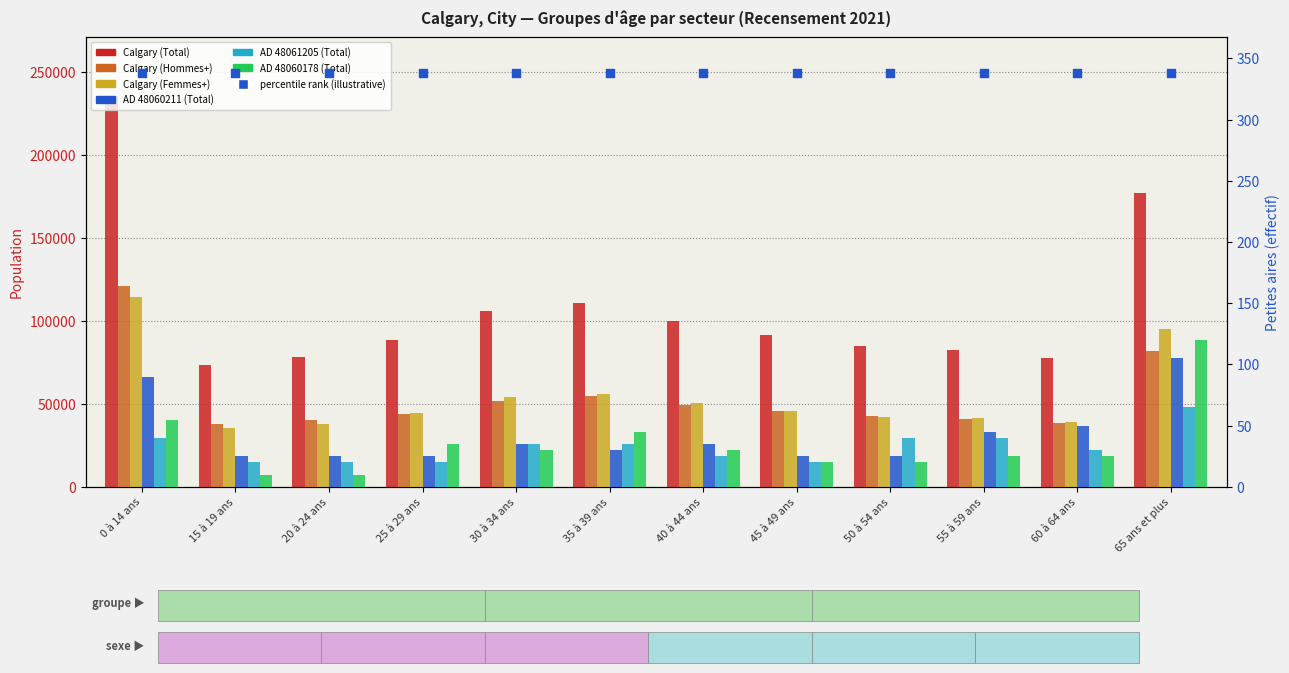

Which series contains the highest Y value?

Calgary (Total)